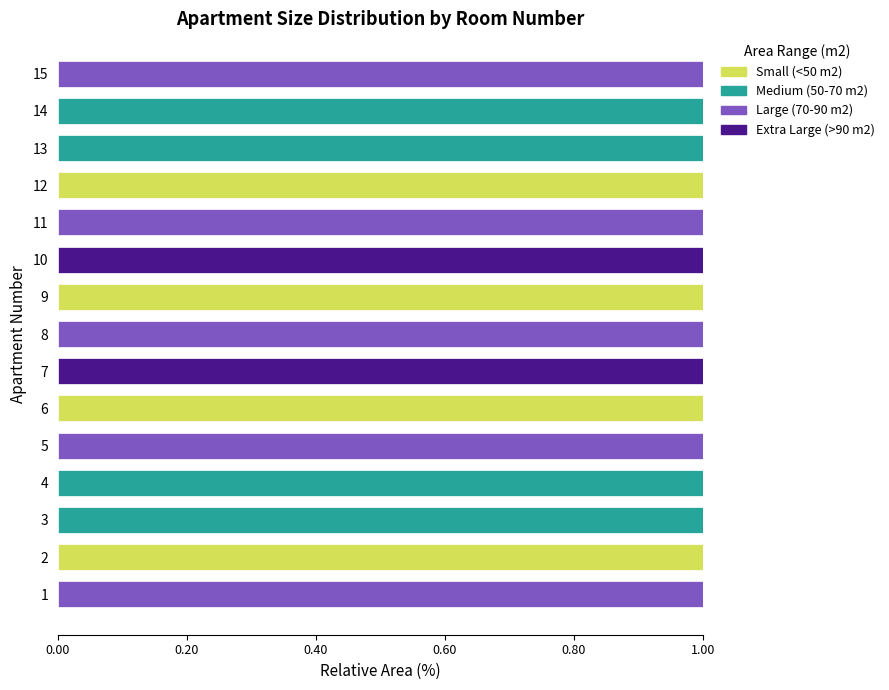

What is the sum of all Small (<50 m2) values?

4